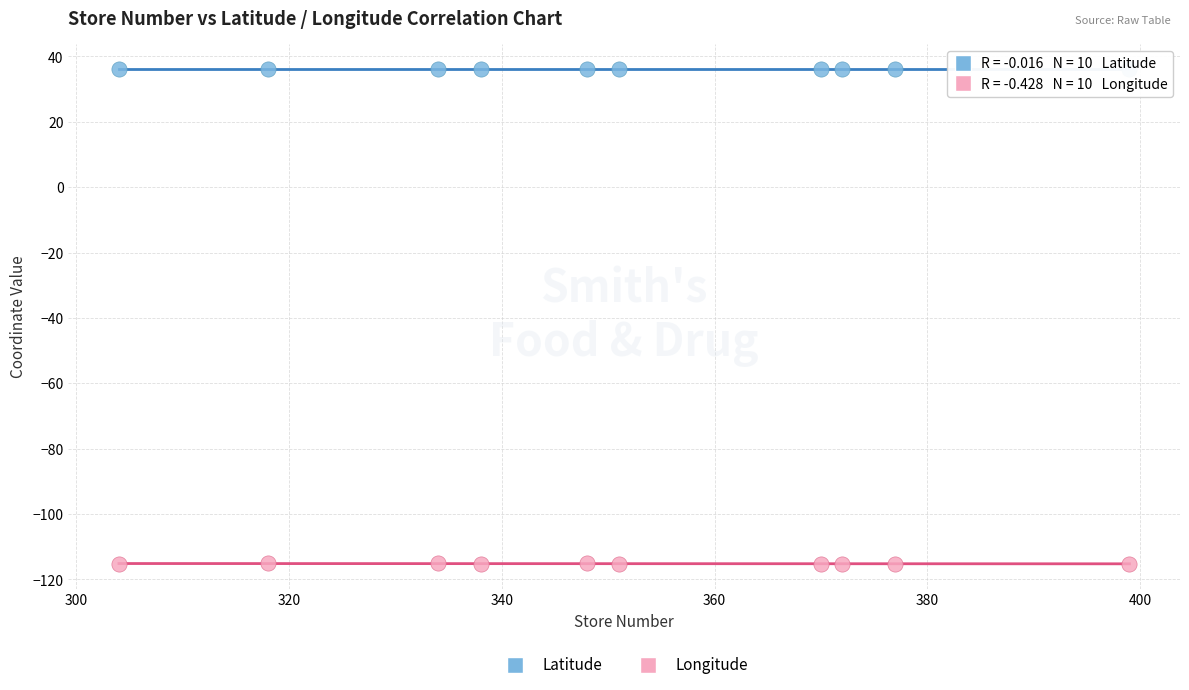

What is the X range (max minus min) for the scatter plot?

95.0